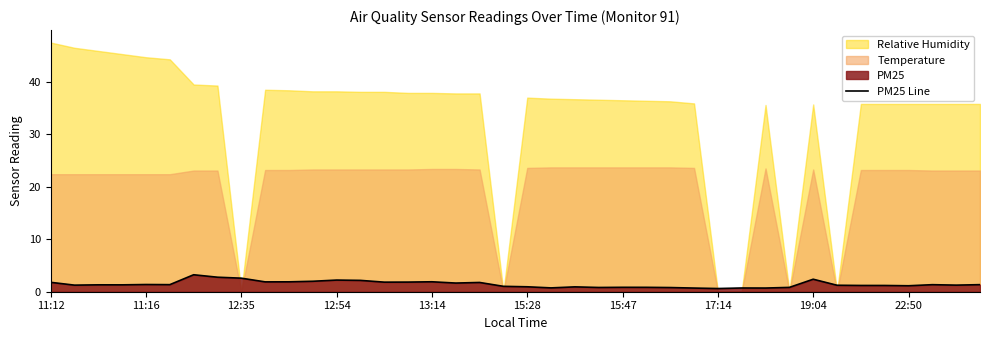

What is the value of the 3rd point from the left?

1.3